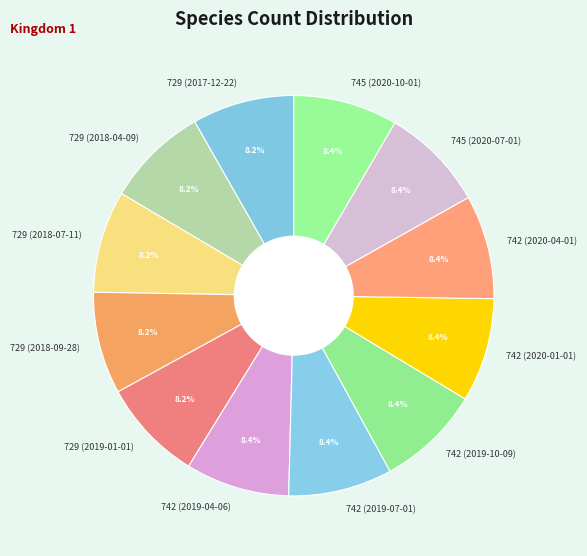

Do 729 (2018-04-09) and 742 (2019-04-06) together represent more than half of the pie?

No